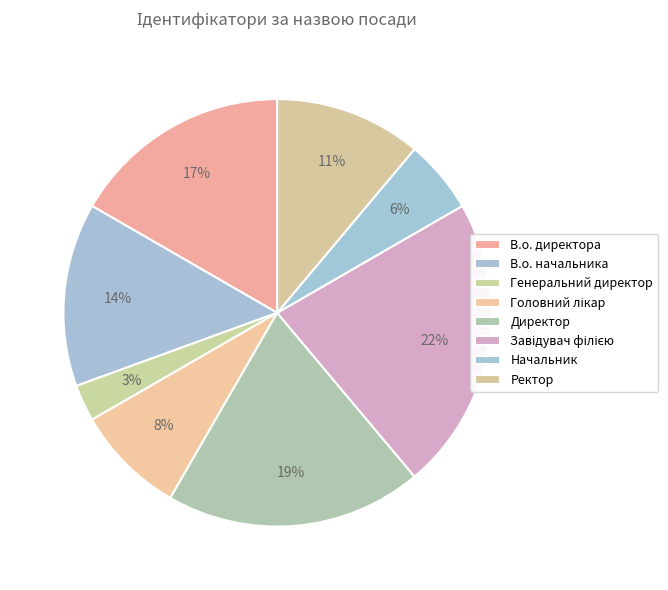

To the nearest percent, what portion does В.о. директора represent?

17%